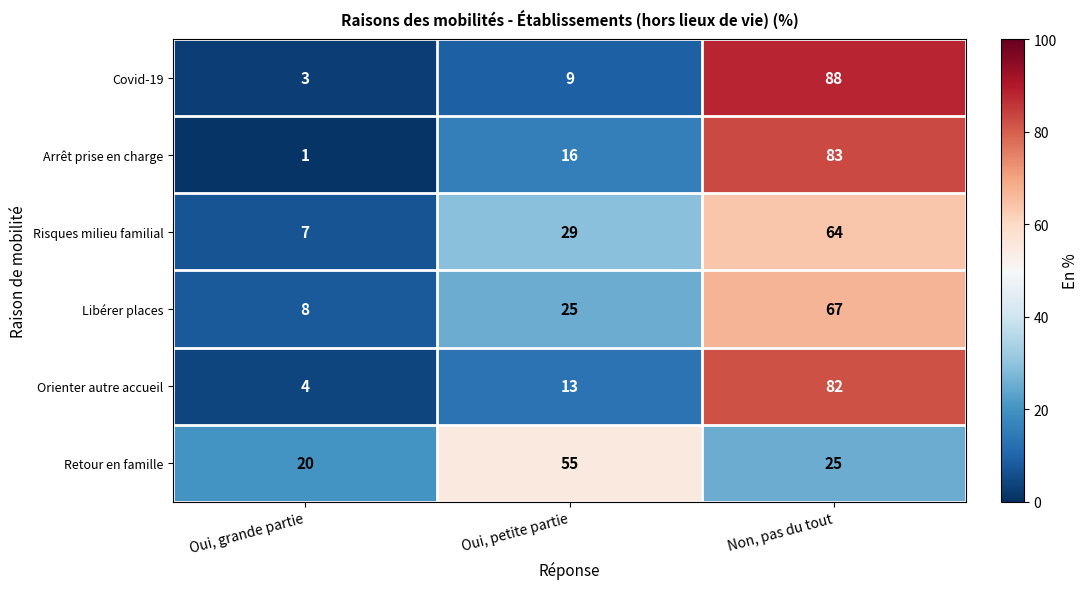

How many Arrêt prise en charge values are between 1 and 83?

3